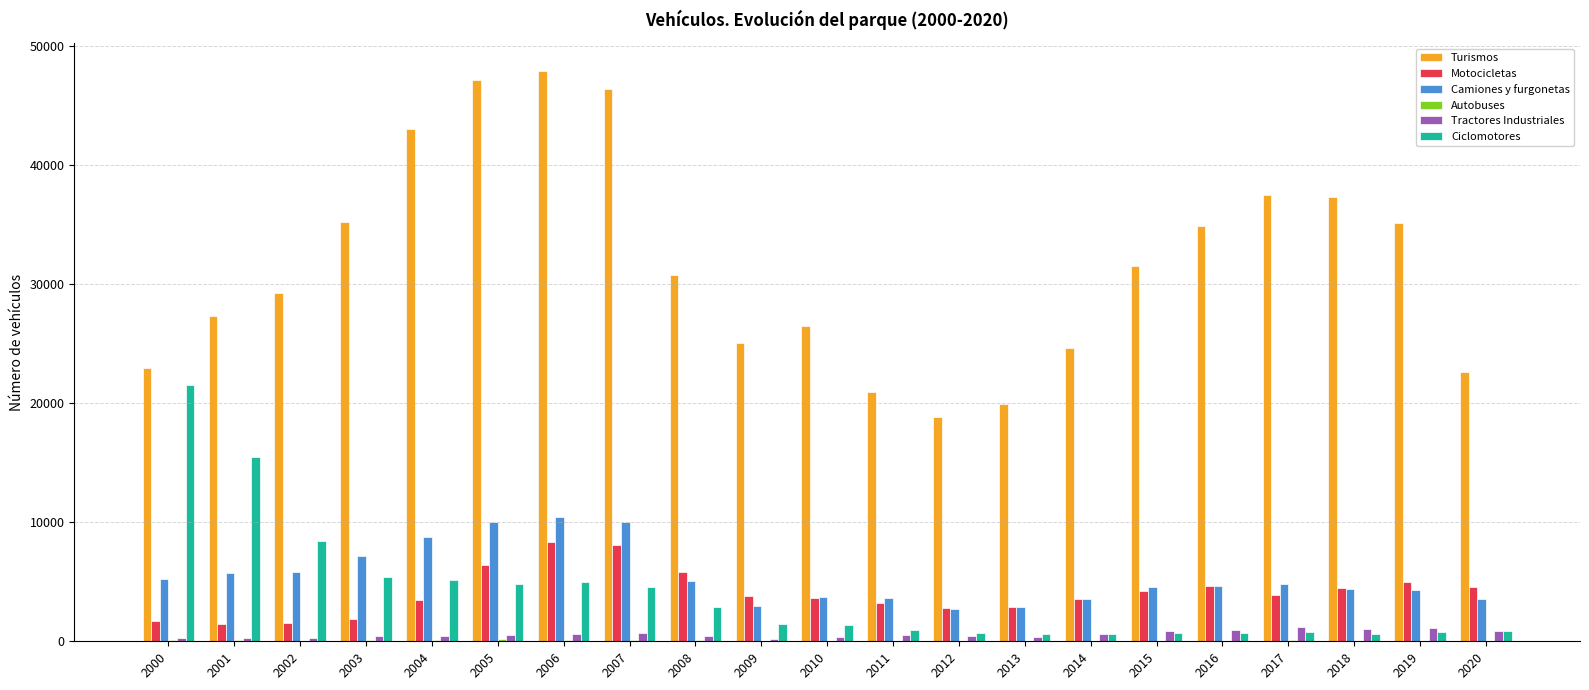

Which category has the highest value across all series?

2006